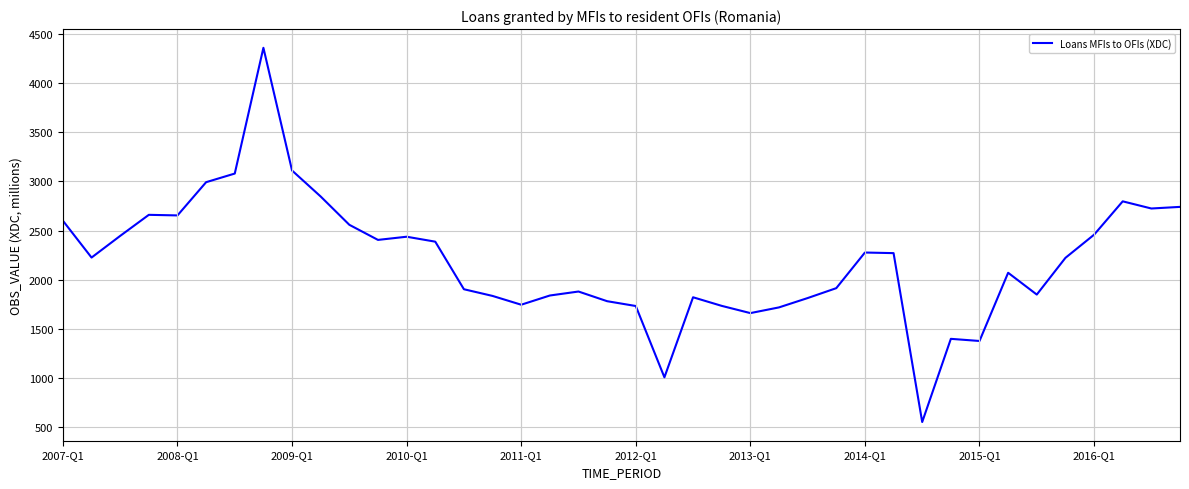

What is the difference between the maximum and minimum values?

3800.5